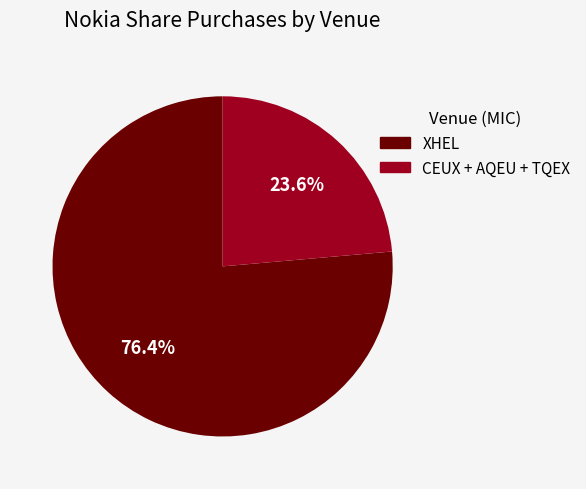

Does any single category account for the majority?

Yes